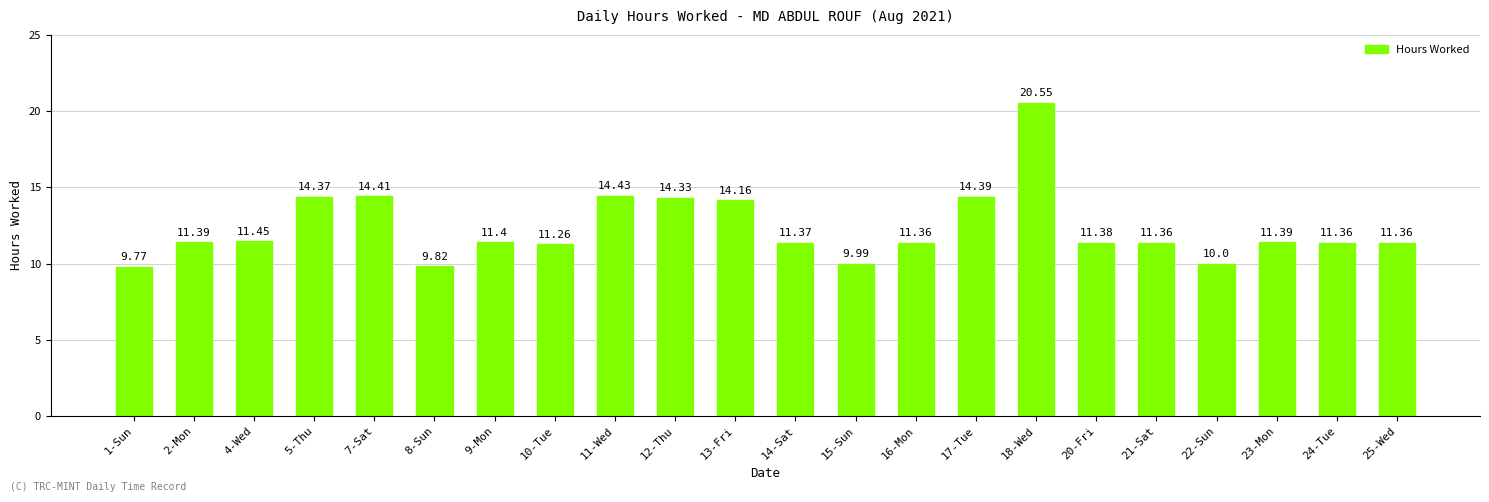

What is the sum of all values?

271.3